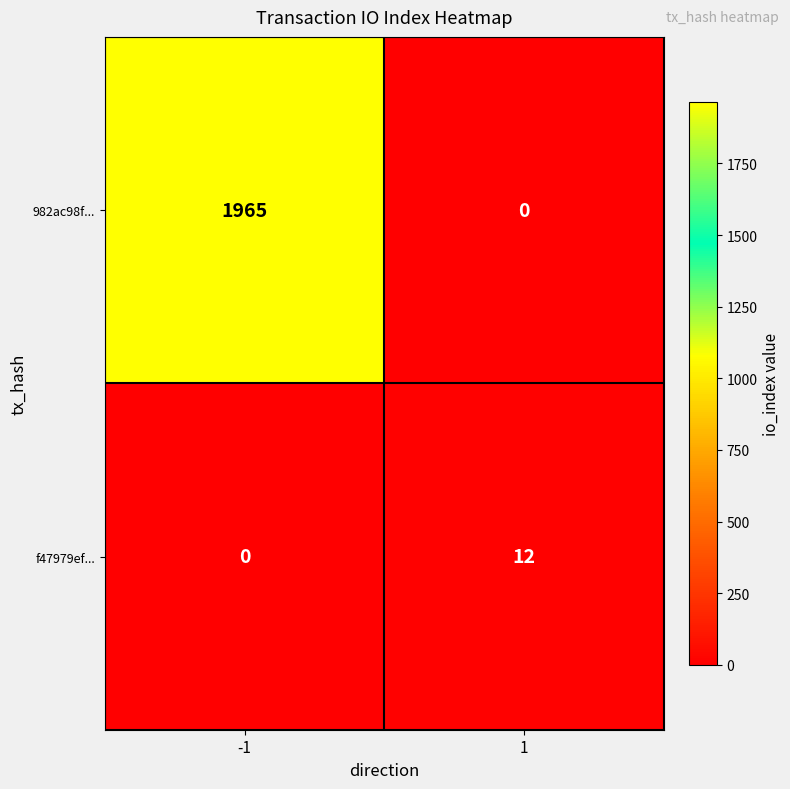

What is the average value of the f47979ef... series?

6